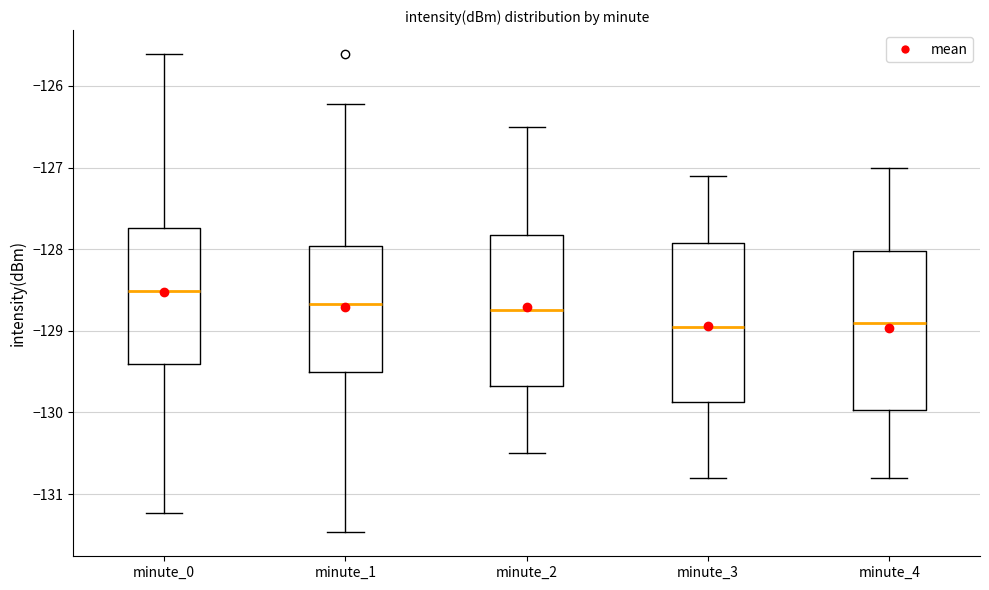

Reading left to right, read every box against the y-axis: the position of its median line, the range the box covers, and the ends of its whiskers. The values are not printed on the chart, so give them approximately, as read against the axis.

minute_0: median -128.5, box -129.4 to -127.7, whiskers -131.2 to -125.6
minute_1: median -128.7, box -129.5 to -128.0, whiskers -131.5 to -126.2
minute_2: median -128.7, box -129.7 to -127.8, whiskers -130.5 to -126.5
minute_3: median -128.9, box -129.9 to -127.9, whiskers -130.8 to -127.1
minute_4: median -128.9, box -130.0 to -128.0, whiskers -130.8 to -127.0